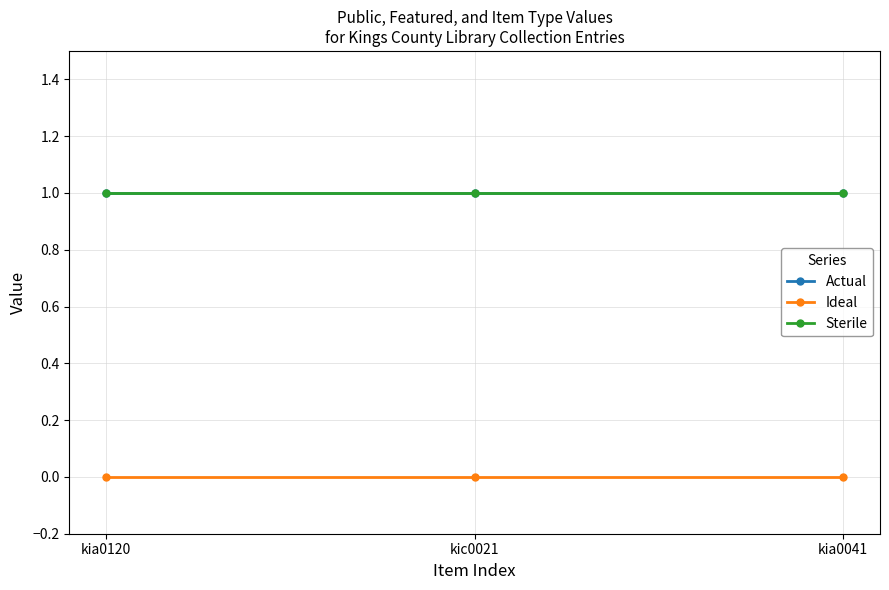

What are all the series names shown in the legend?

Actual, Ideal, Sterile